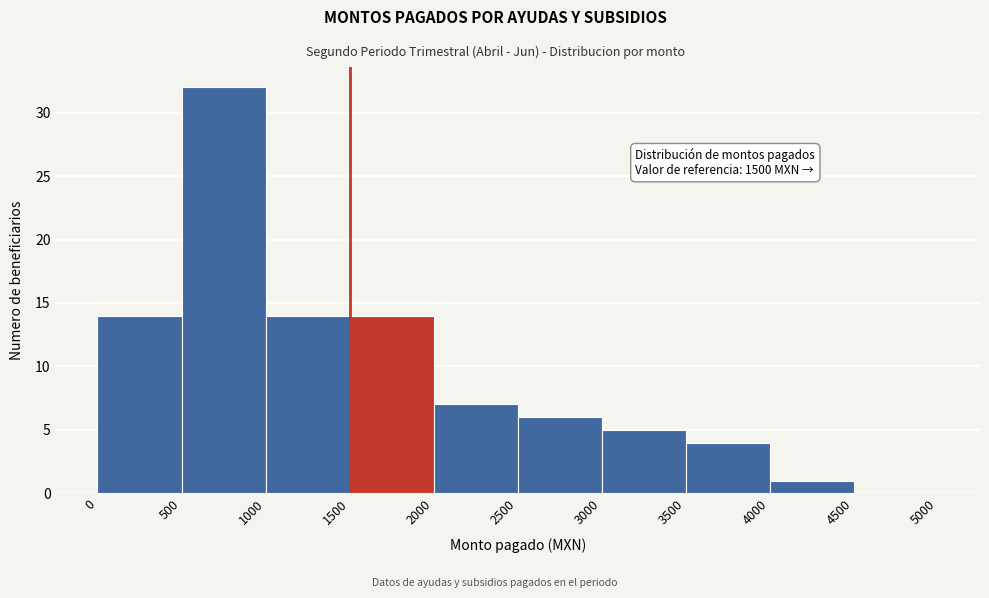

Over which range of the x-axis is the bar tallest?

500 to 1000